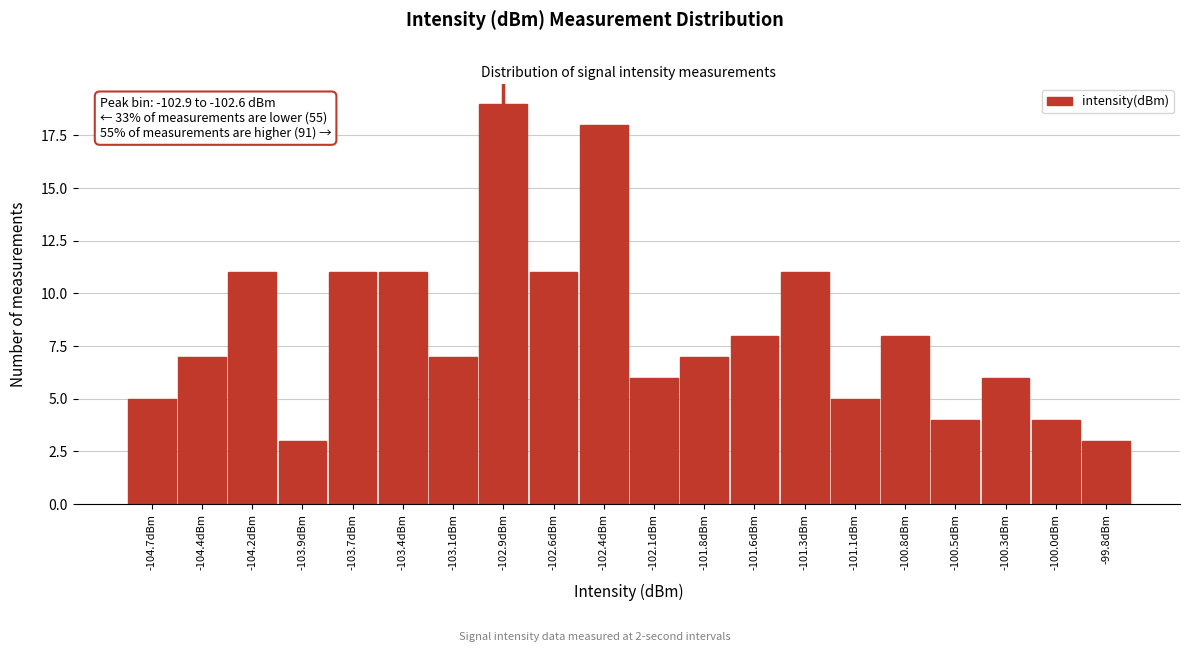

Reading left to right, list all the values displayed in this chart.

5	7	11	3	11	11	7	19	11	18	6	7	8	11	5	8	4	6	4	3